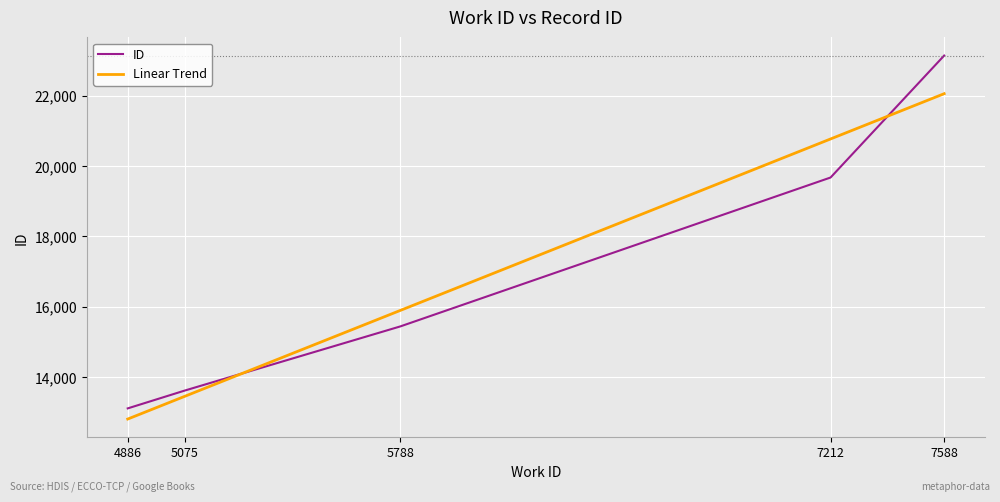

How many data points are less than 15437?

2